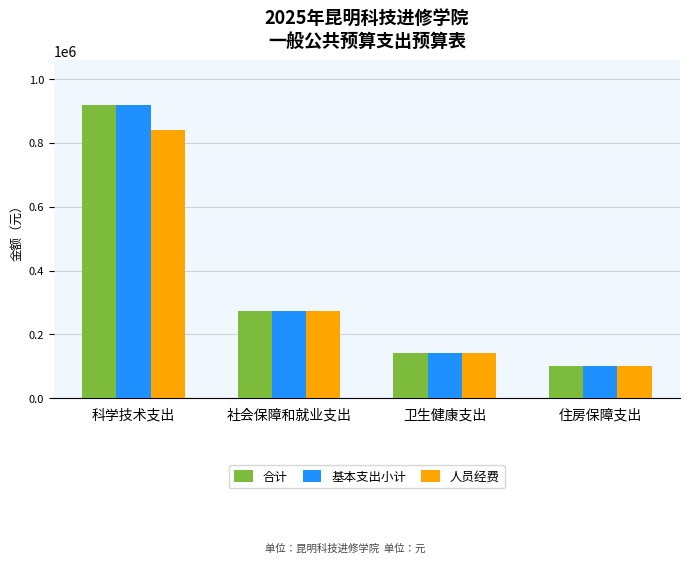

How many bars are there in total?

12